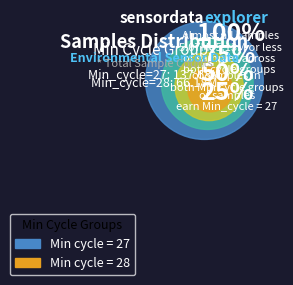

Which category has the biggest portion of the pie?

27